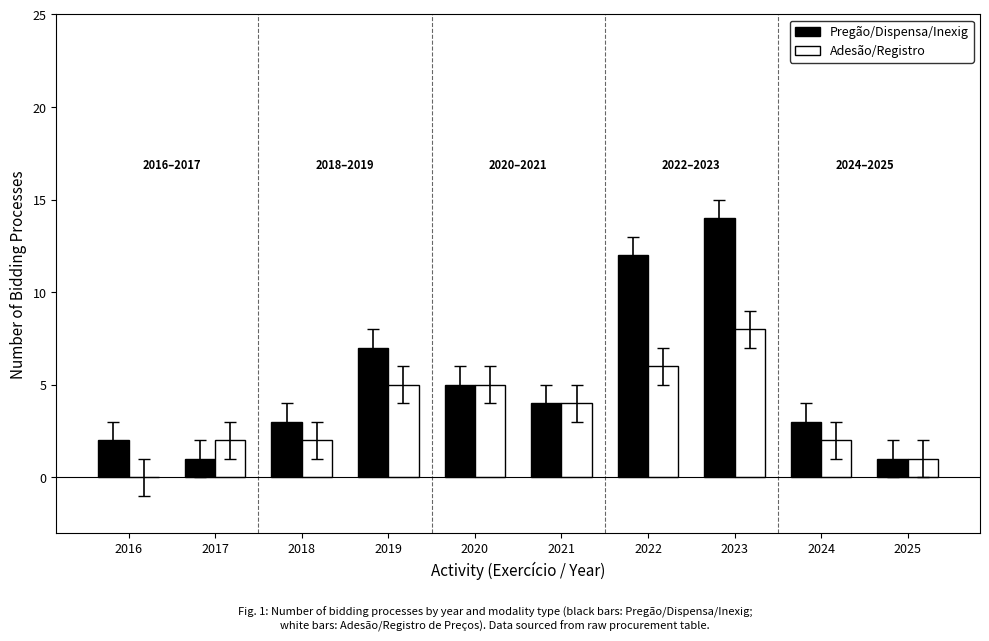

Which series changed the most between 2022 and 2025?

Pregão/Dispensa/Inexig